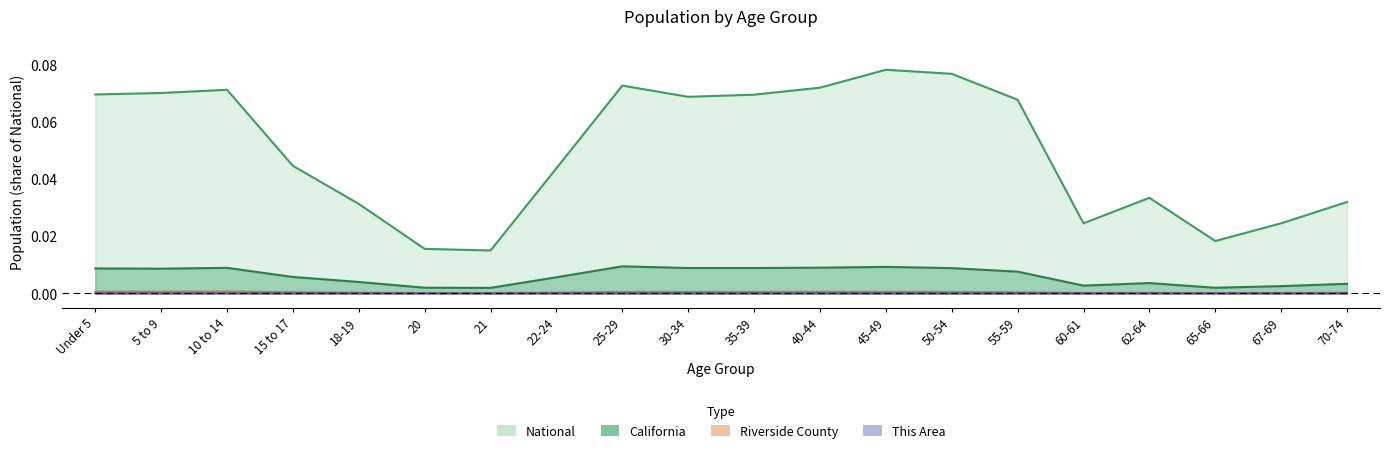

Is it true that Riverside County equals 0.0 at 5 to 9?

True